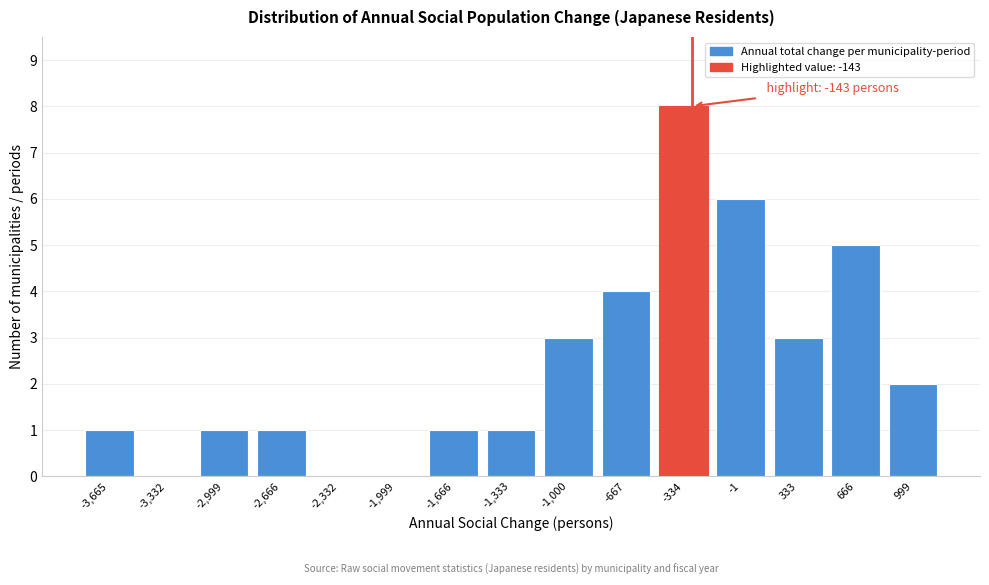

Reading left to right, extract all data points from this chart.

-3,665=1	-3,332=0	-2,999=1	-2,666=1	-2,332=0	-1,999=0	-1,666=1	-1,333=1	-1,000=3	-667=4	-334=8	-1=6	333=3	666=5	999=2